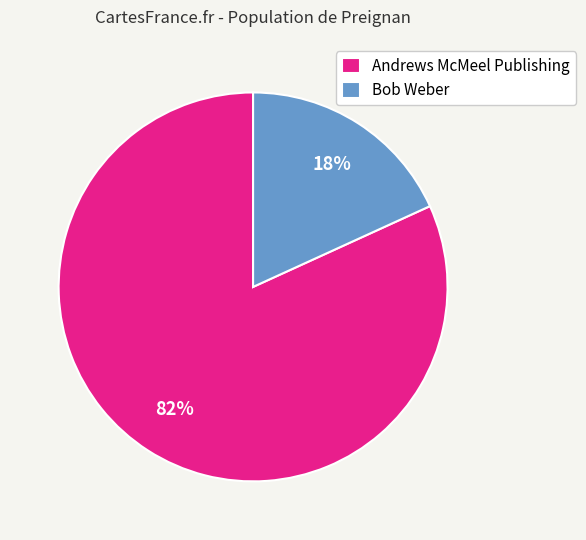

Between Andrews McMeel Publishing and Bob Weber, which is larger?

Andrews McMeel Publishing